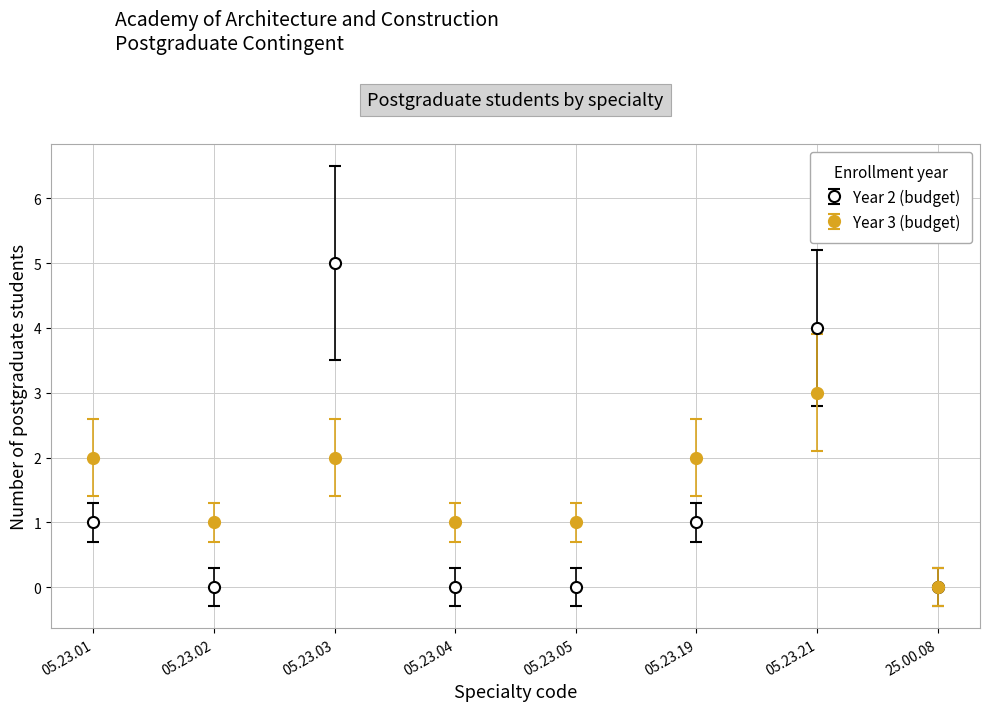

List the series in order of their peak value, lowest first.

Year 3 (budget), Year 2 (budget)